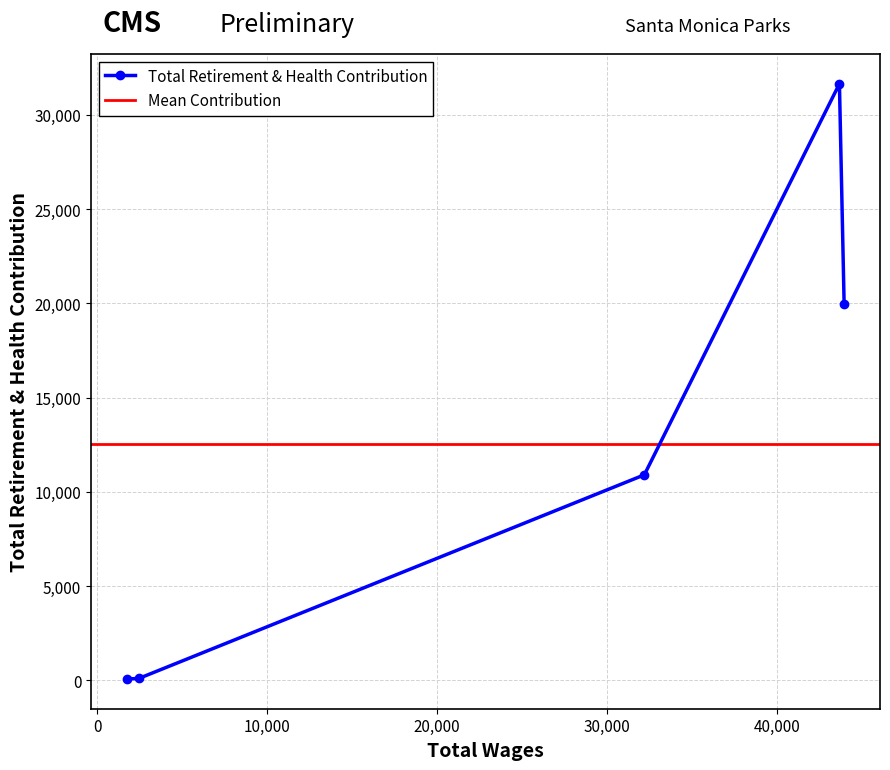

Which category has the lowest value across all series?

1753.0